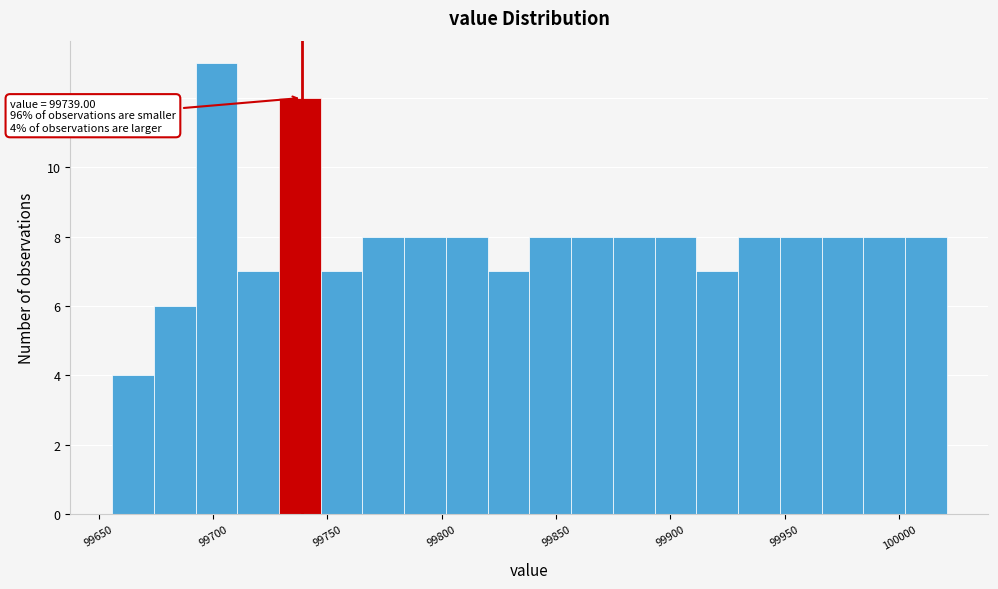

Read against the x-axis, roughly where is the centre of the tallest bar?

99700